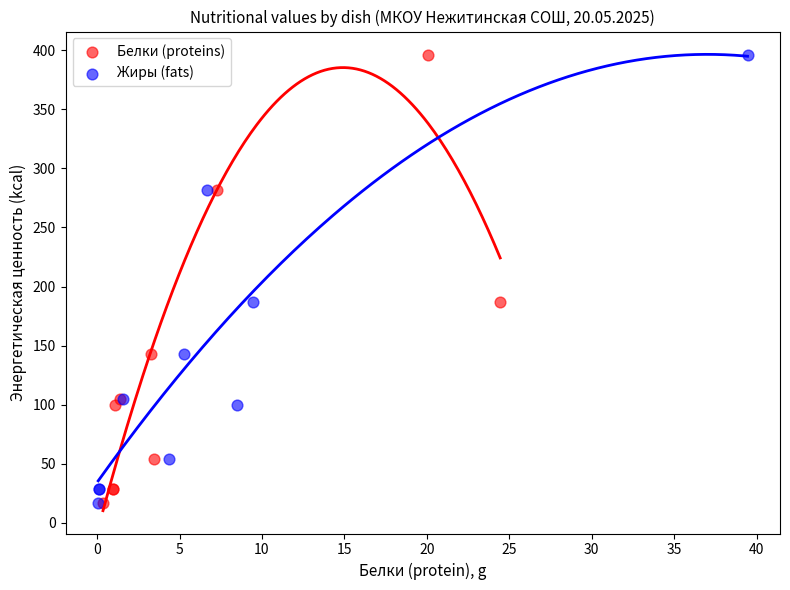

What are all the series names shown in the legend?

Белки (proteins), Жиры (fats)